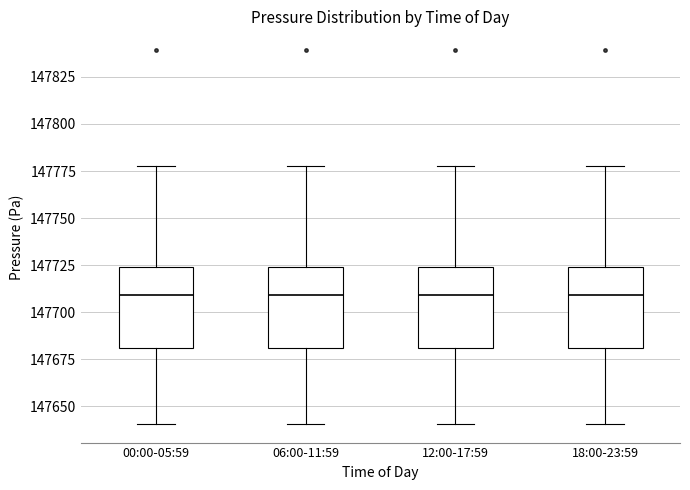

Where is the upper edge of the box for 00:00-05:59 on the y-axis? The values are not printed on the chart, so give them approximately, as read against the axis.

147725